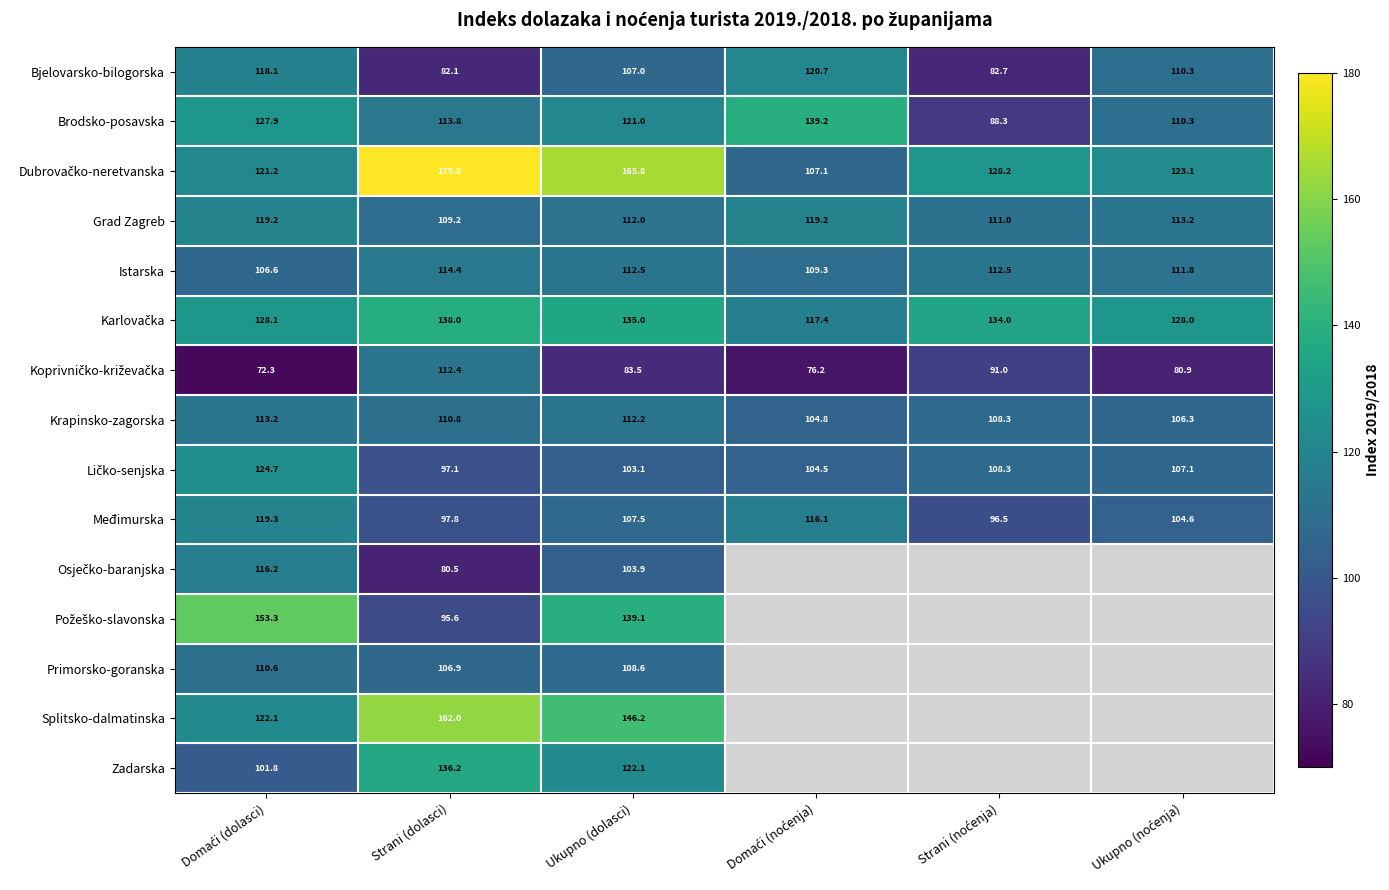

How many values in the Međimurska series are below 107?

3